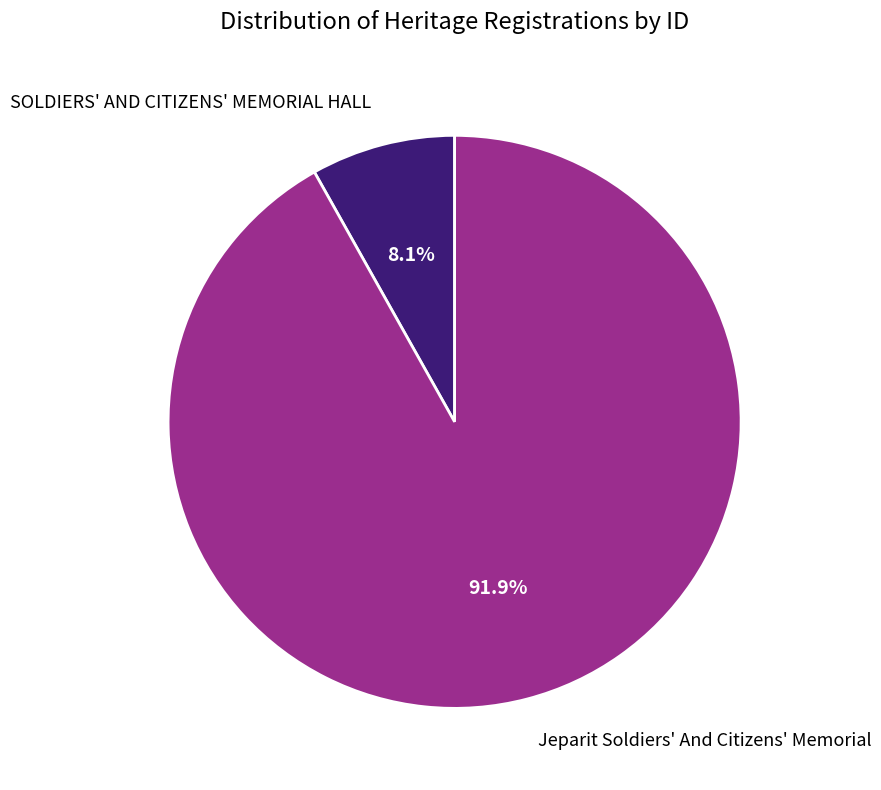

How much of the chart is everything except SOLDIERS' AND CITIZENS' MEMORIAL HALL?

91.9%